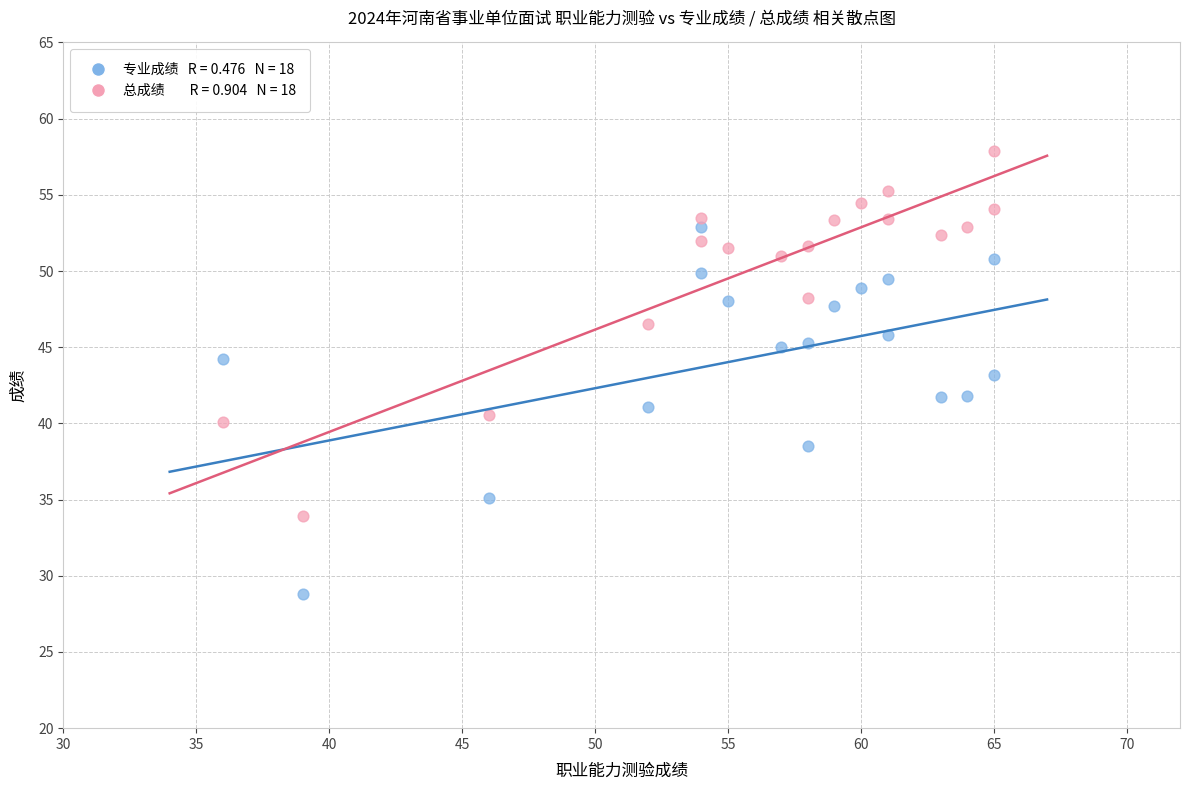

Across all data points, what is the range of Y values (max minus min)?

29.1